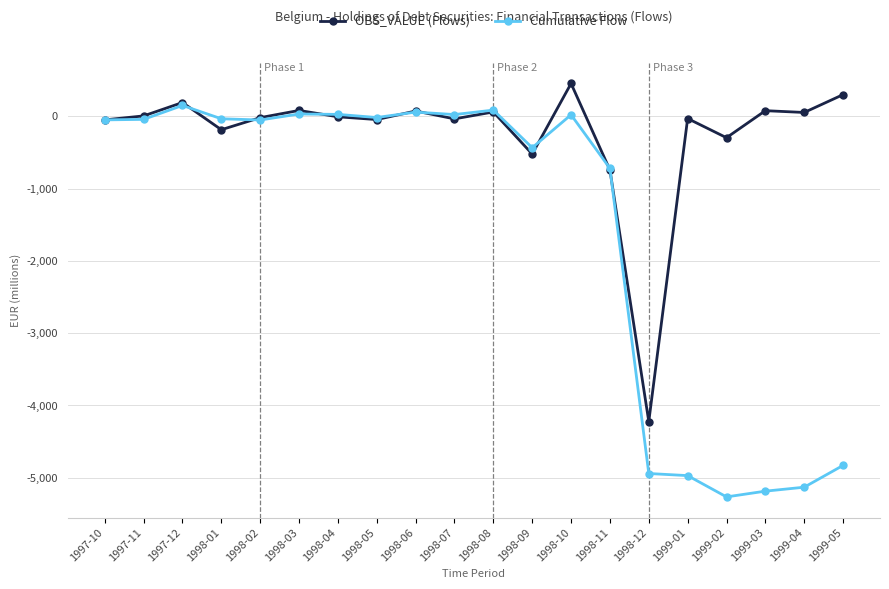

How many values in the Cumulative Flow series exceed -40?

9